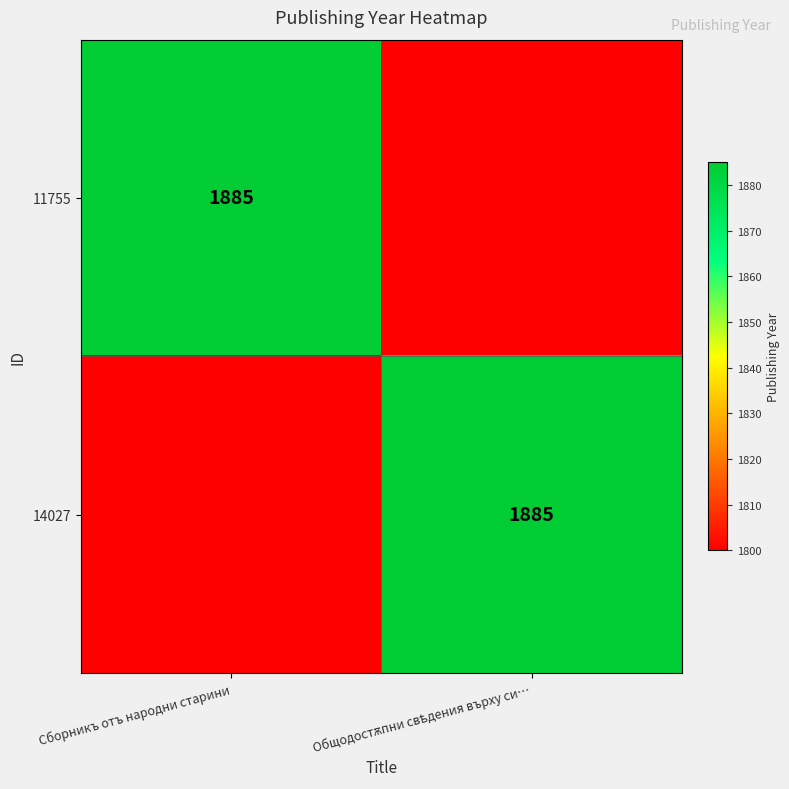

The value of 14027 at Общодостѫпни свѣдения върху си… is 1885. True or false?

True